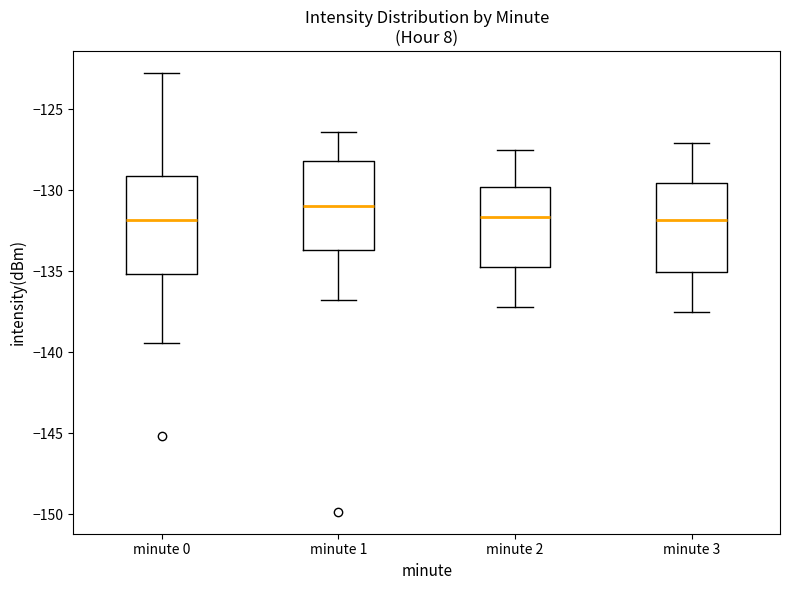

Comparing the boxes themselves (not the whiskers), which one is the tallest?

minute 0